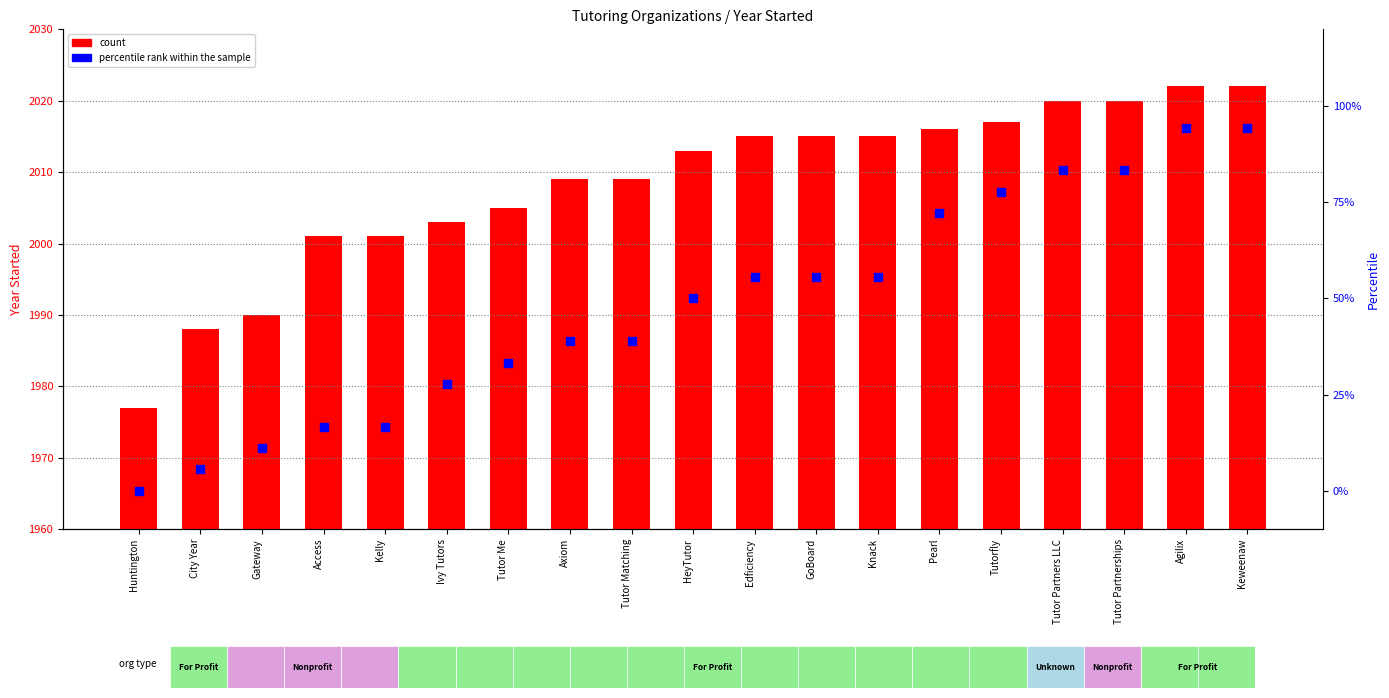

Is the value of percentile rank within the sample at Tutor Me greater than the value of count at Access?

No